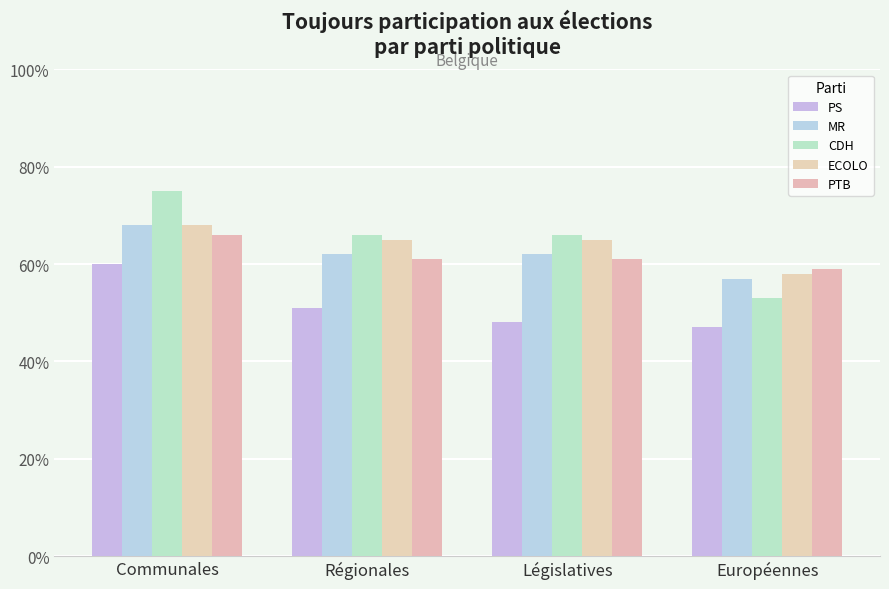

Rank the series by their maximum value, from highest to lowest.

CDH, MR, ECOLO, PTB, PS